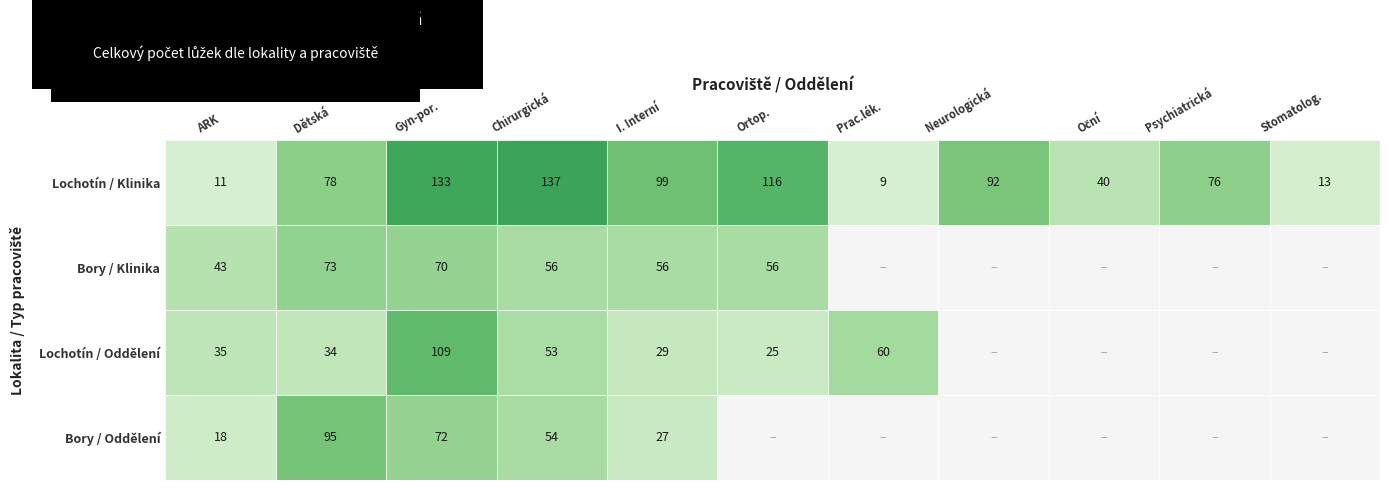

What is the approximate value of Lochotín / Klinika at 3, to the nearest 50?

150